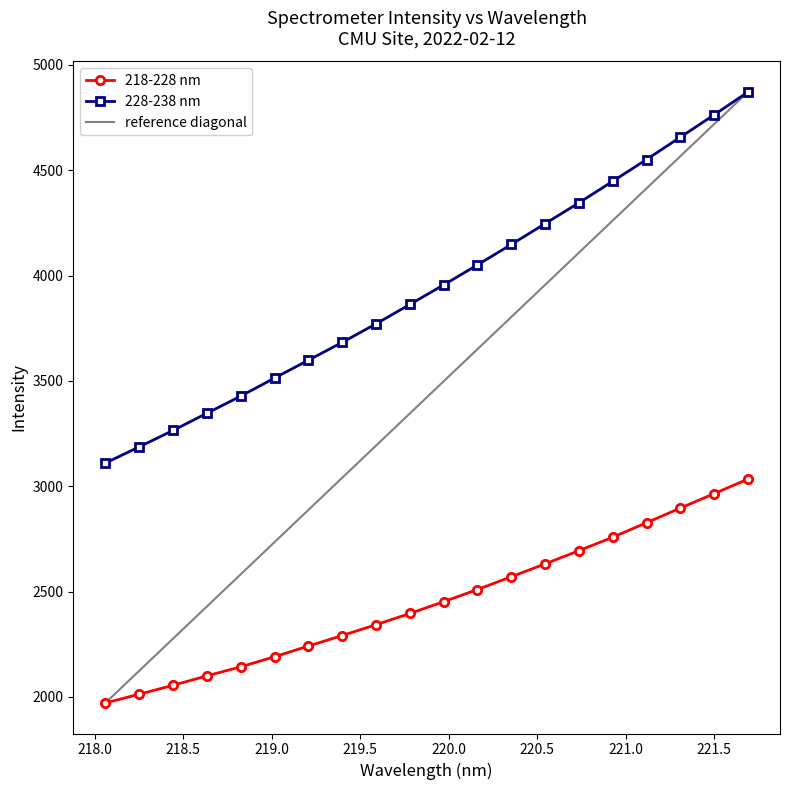

How many categories are shown in the chart?

20